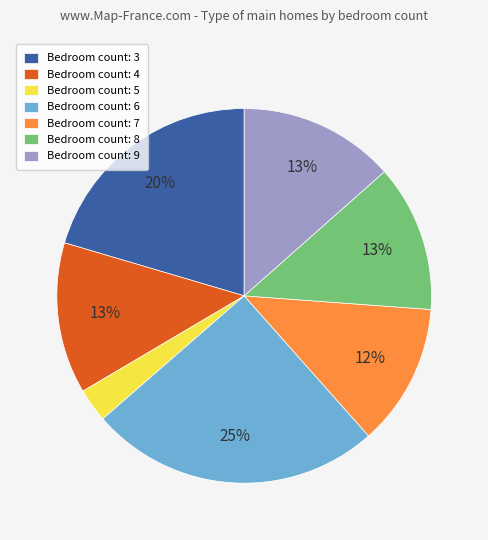

Between Bedroom count: 6 and Bedroom count: 7, which is larger?

Bedroom count: 6